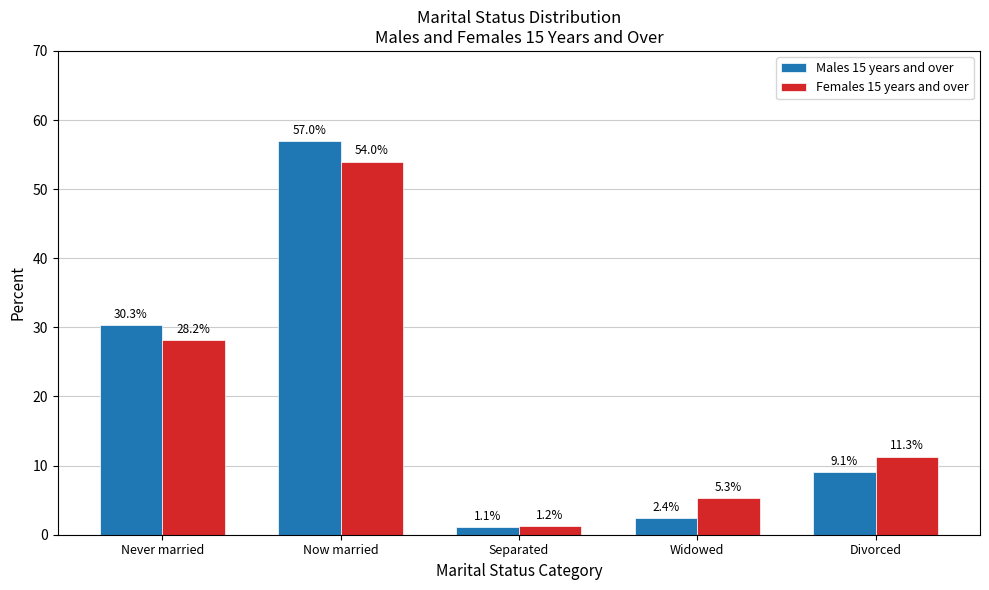

Reading right to left, what are all the values shown in this chart?

Males 15 years and over: Divorced=9.1	Widowed=2.4	Separated=1.1	Now married=57.0	Never married=30.3
Females 15 years and over: Divorced=11.3	Widowed=5.3	Separated=1.2	Now married=54.0	Never married=28.2